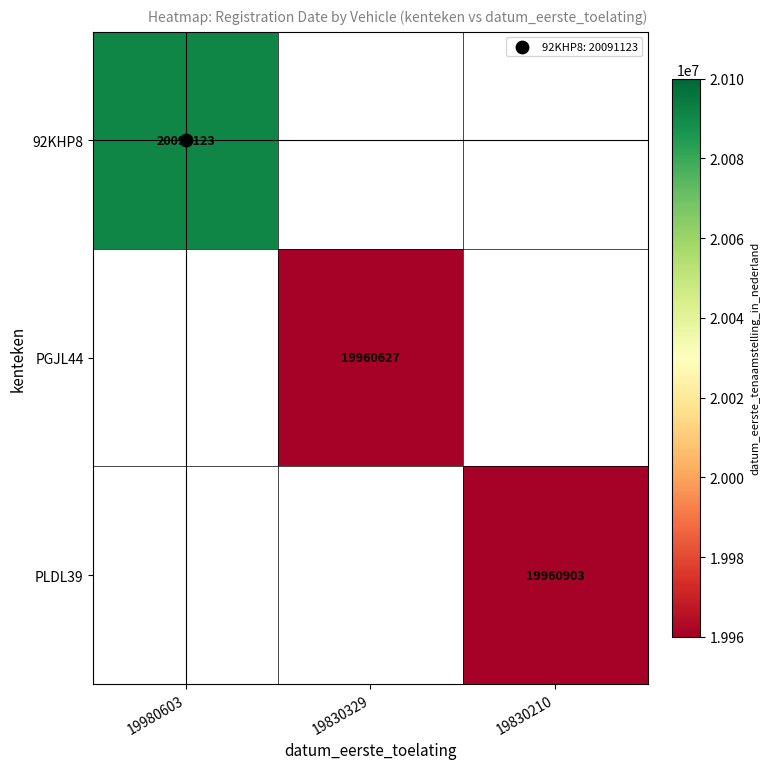

Rank the categories by PGJL44 value from lowest to highest.

19980603, 19830329, 19830210